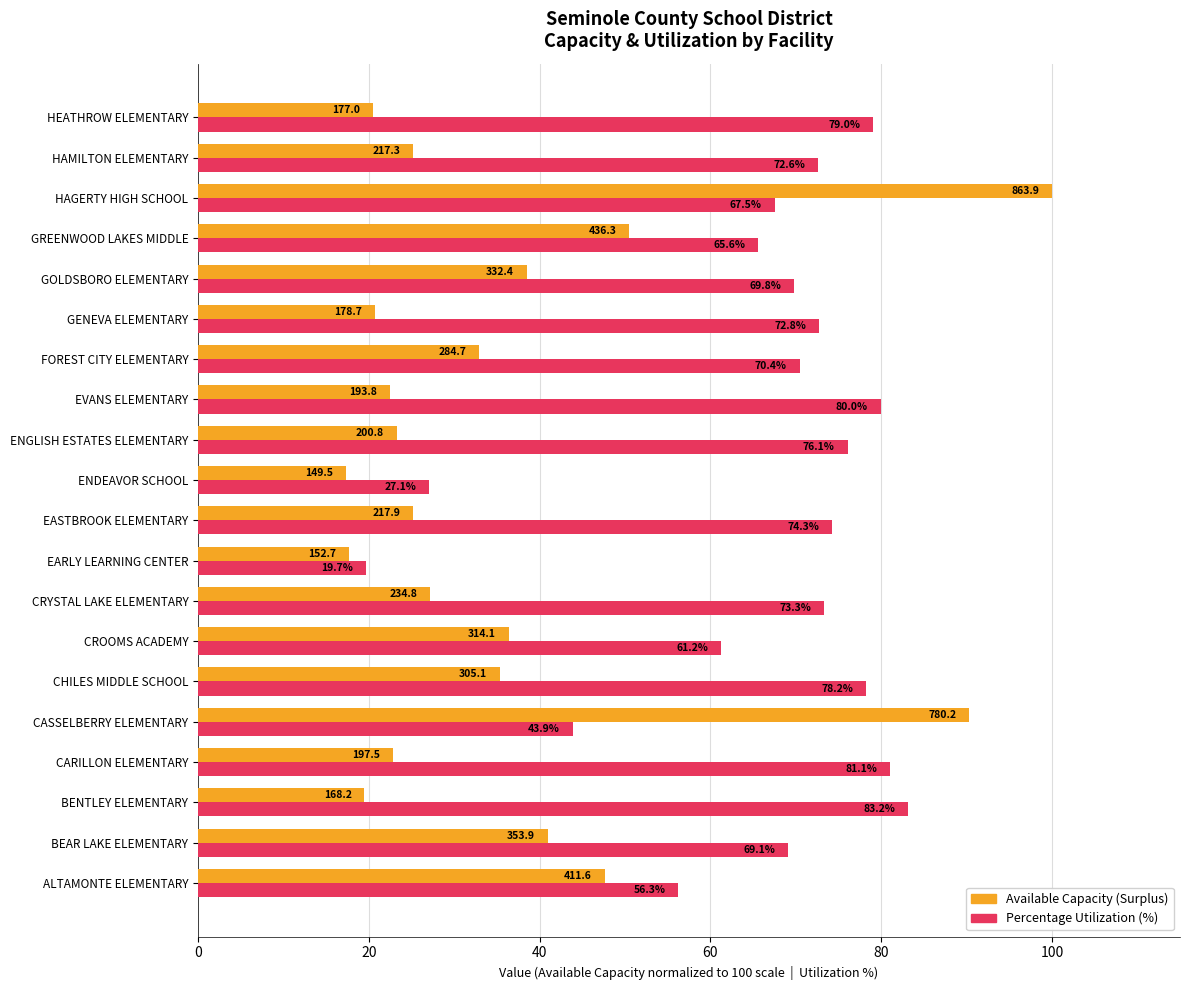

At how many categories does at least one series exceed 47?

18